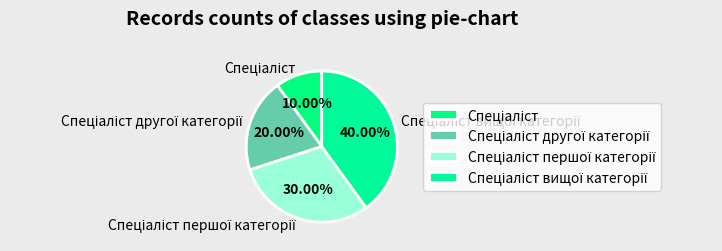

Is there any slice that represents more than half of the pie?

No